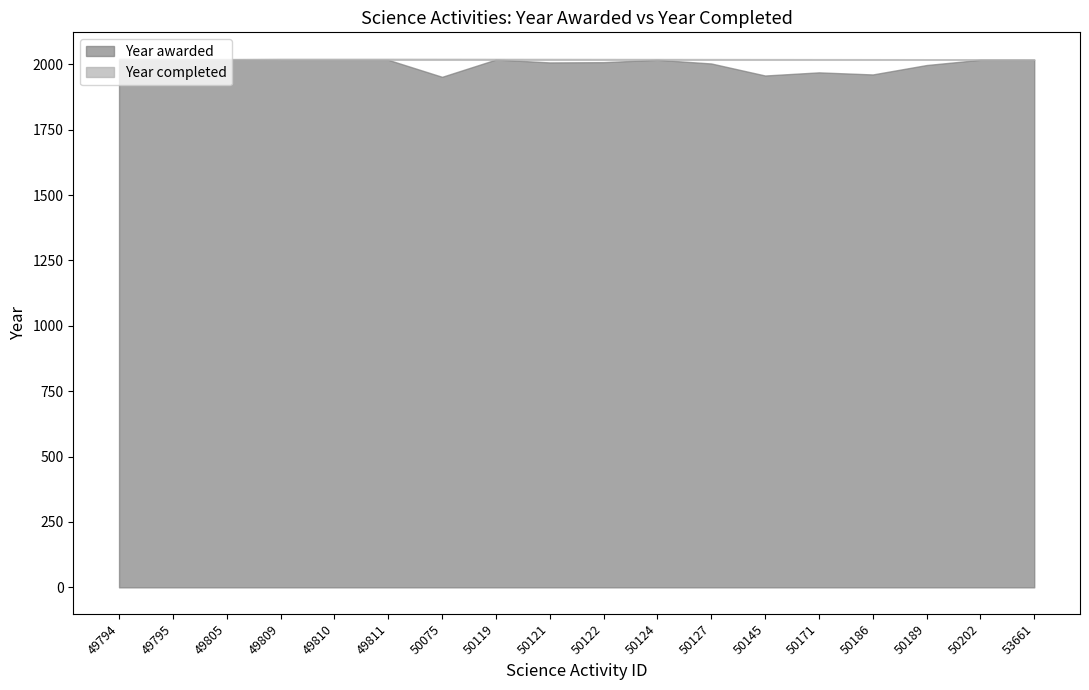

Is the value of Year awarded at 50119 greater than the value of Year completed at 49811?

No